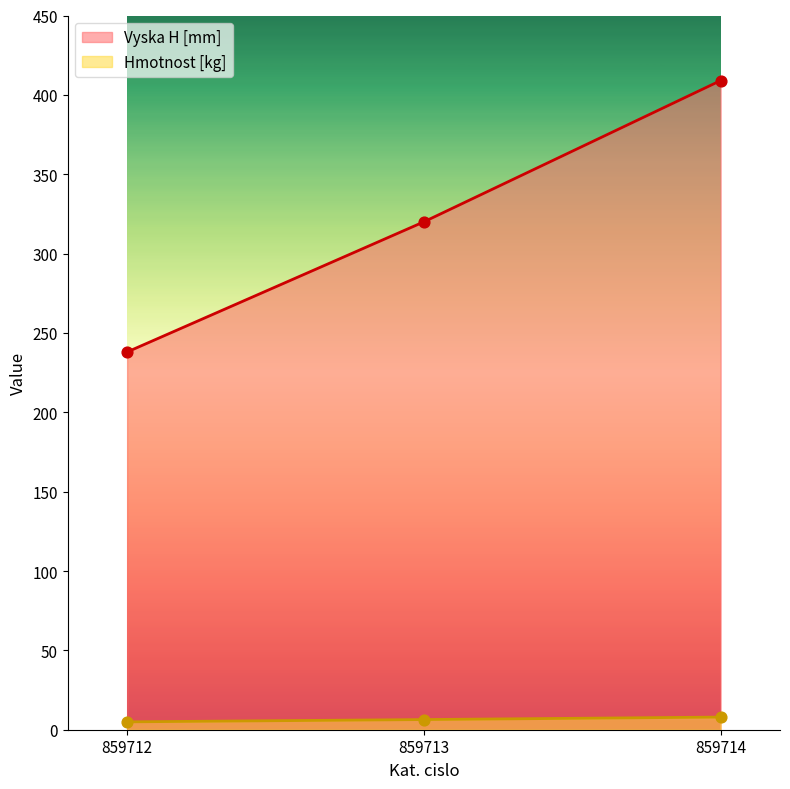

Which series contains the highest Y value?

Vyska H [mm]